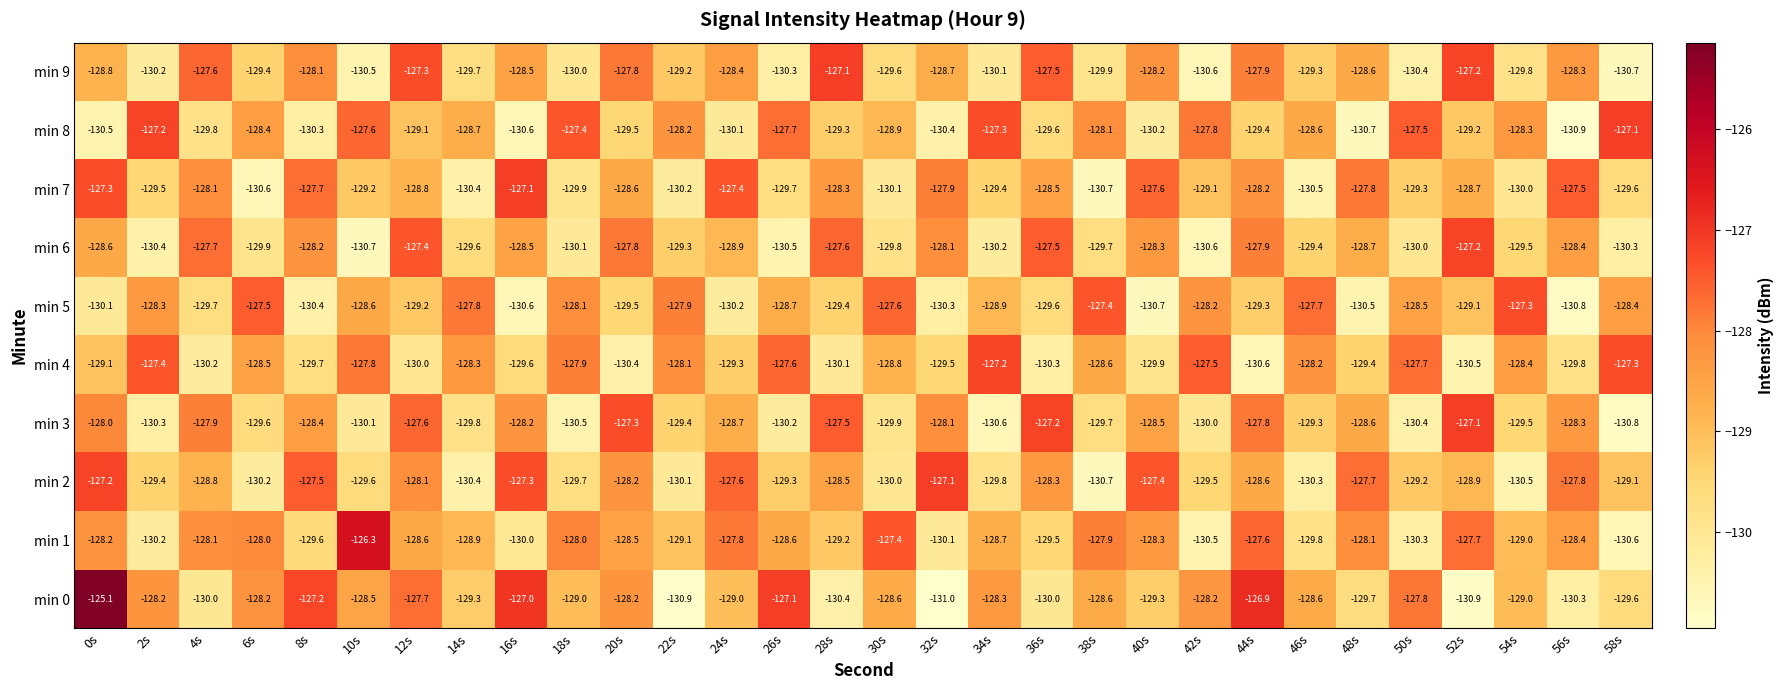

Which series has the largest total across all categories?

min 0